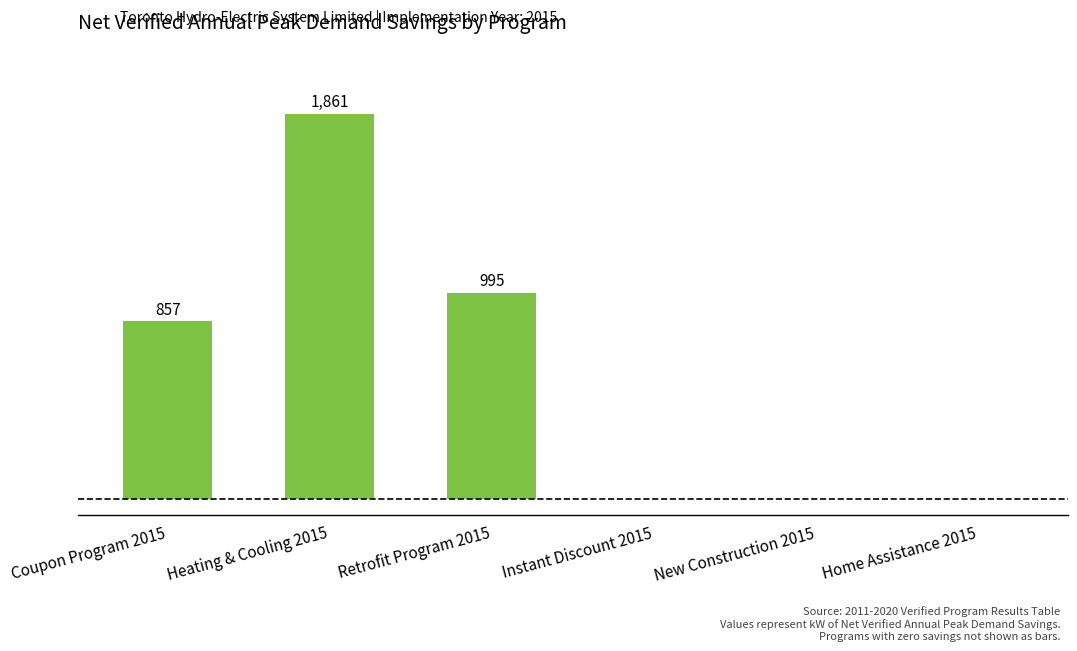

Which has a higher value, Instant Discount 2015 or Retrofit Program 2015?

Retrofit Program 2015